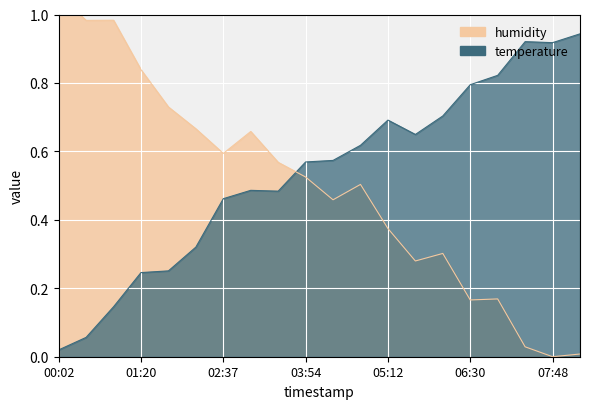

Between 02:11 and 06:04, which series saw the biggest shift?

temperature